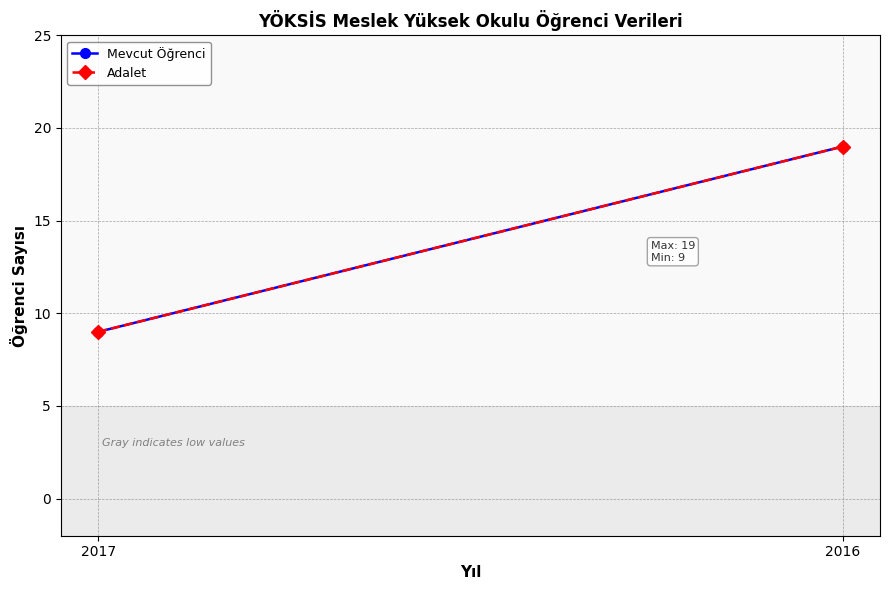

The Mevcut Öğrenci series shows 28 at 2016. True or false?

False